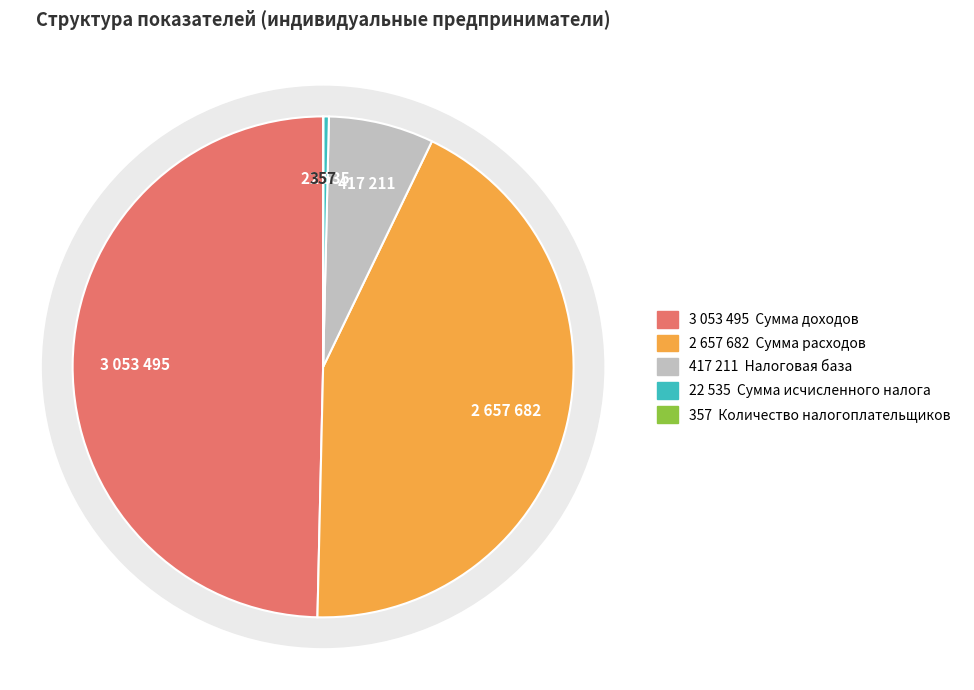

What is the smallest slice in the pie chart?

Количество налогоплательщиков